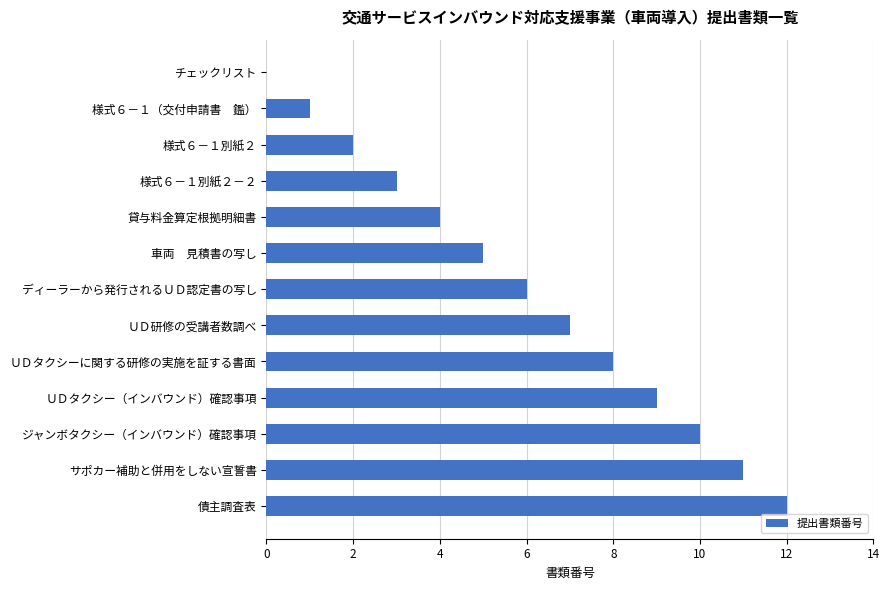

What is the change in value from 様式６－１（交付申請書　鑑） to ディーラーから発行されるＵＤ認定書の写し?

+5